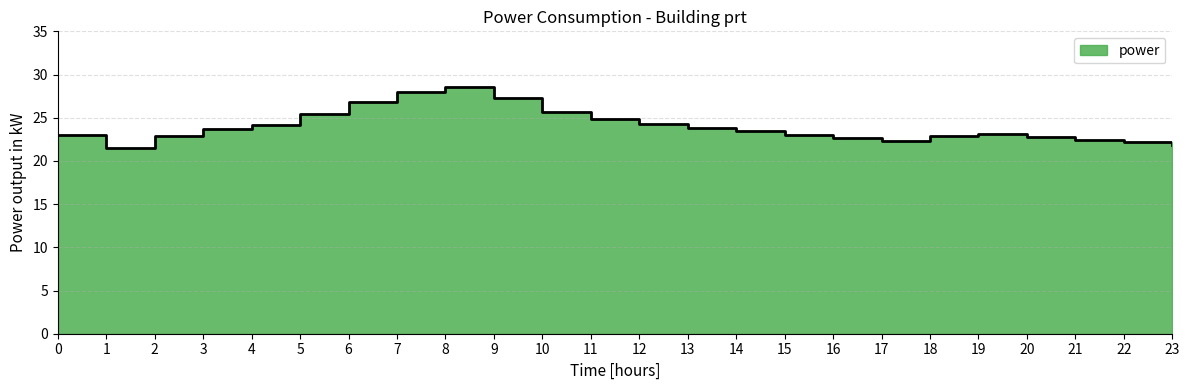

Read the value at 16.

22.7